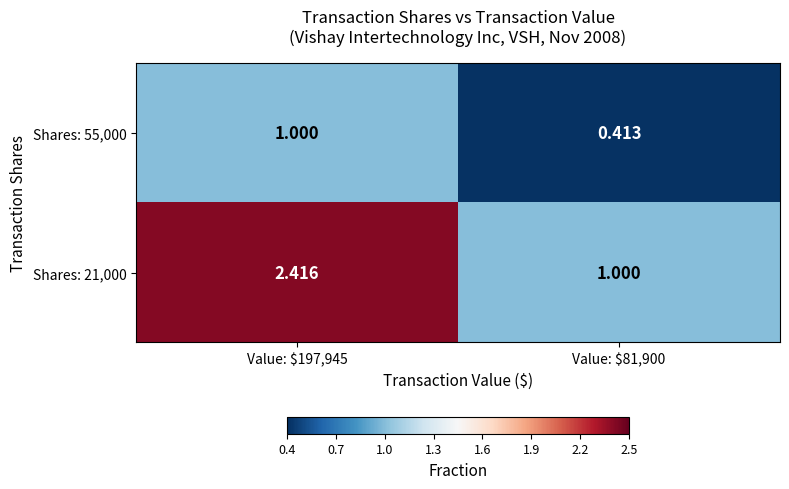

At how many categories does at least one series exceed 1?

1